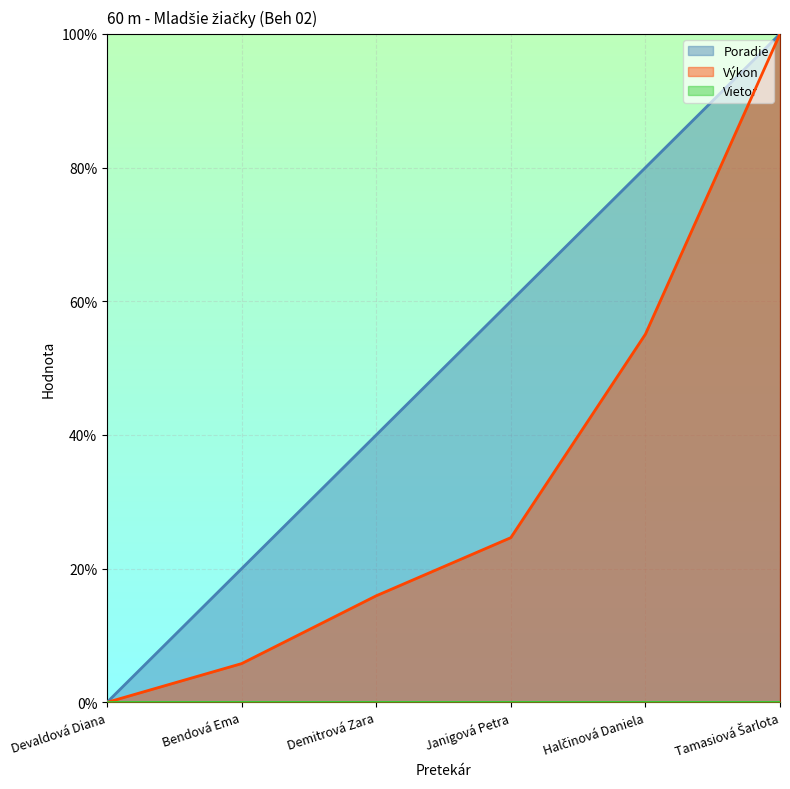

Which category has the highest value across all series?

Tamasiová Šarlota